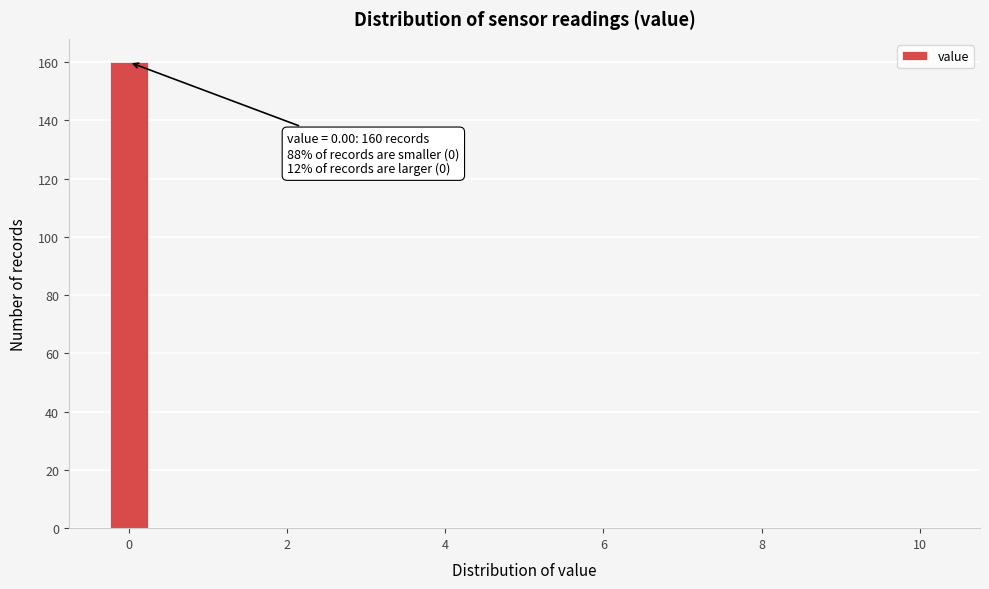

Read against the x-axis, roughly where is the centre of the tallest bar?

0.0